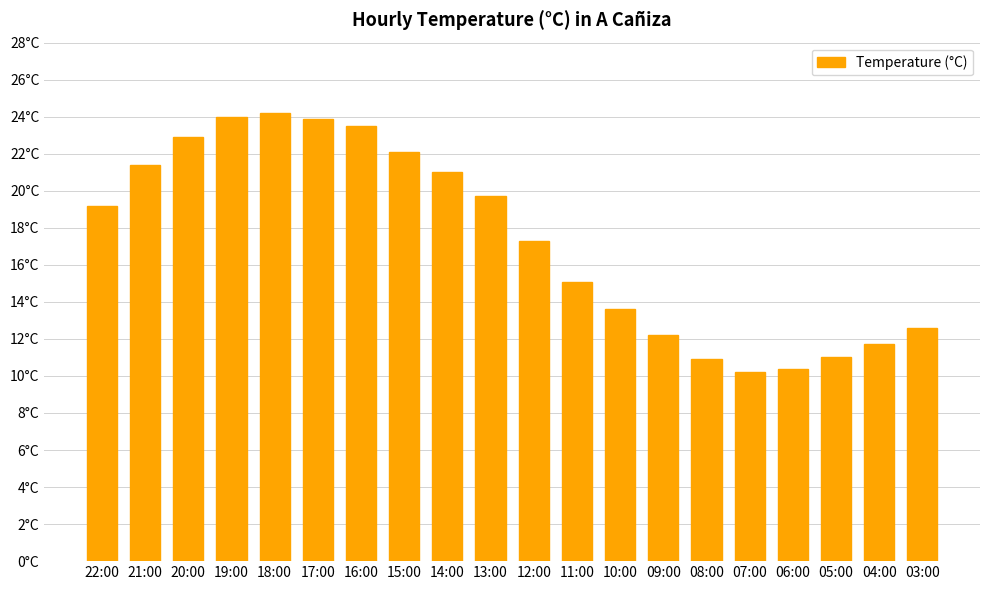

Between 20:00 and 03:00, which is larger?

20:00